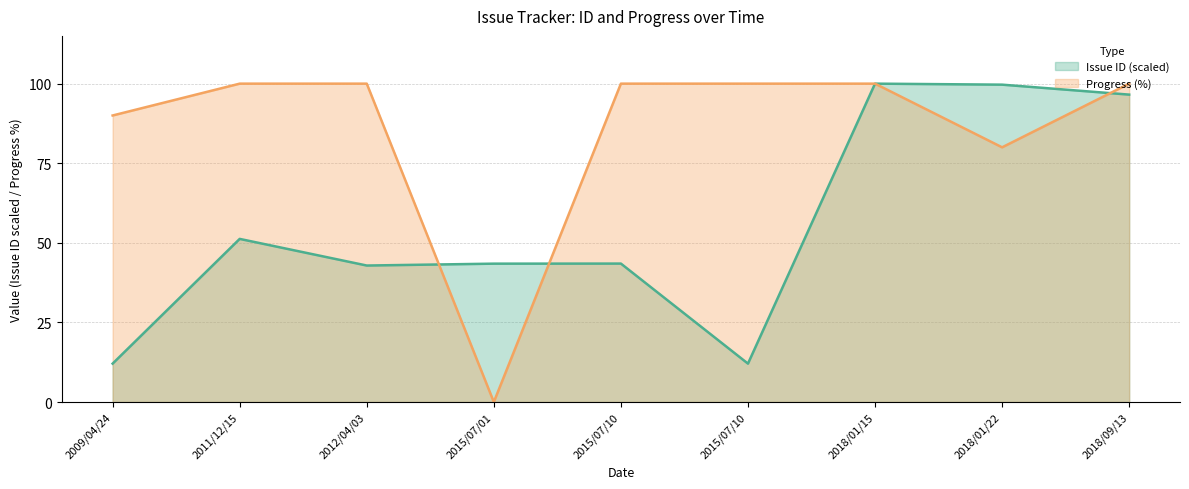

What is the sum of all Issue ID values?

501.4